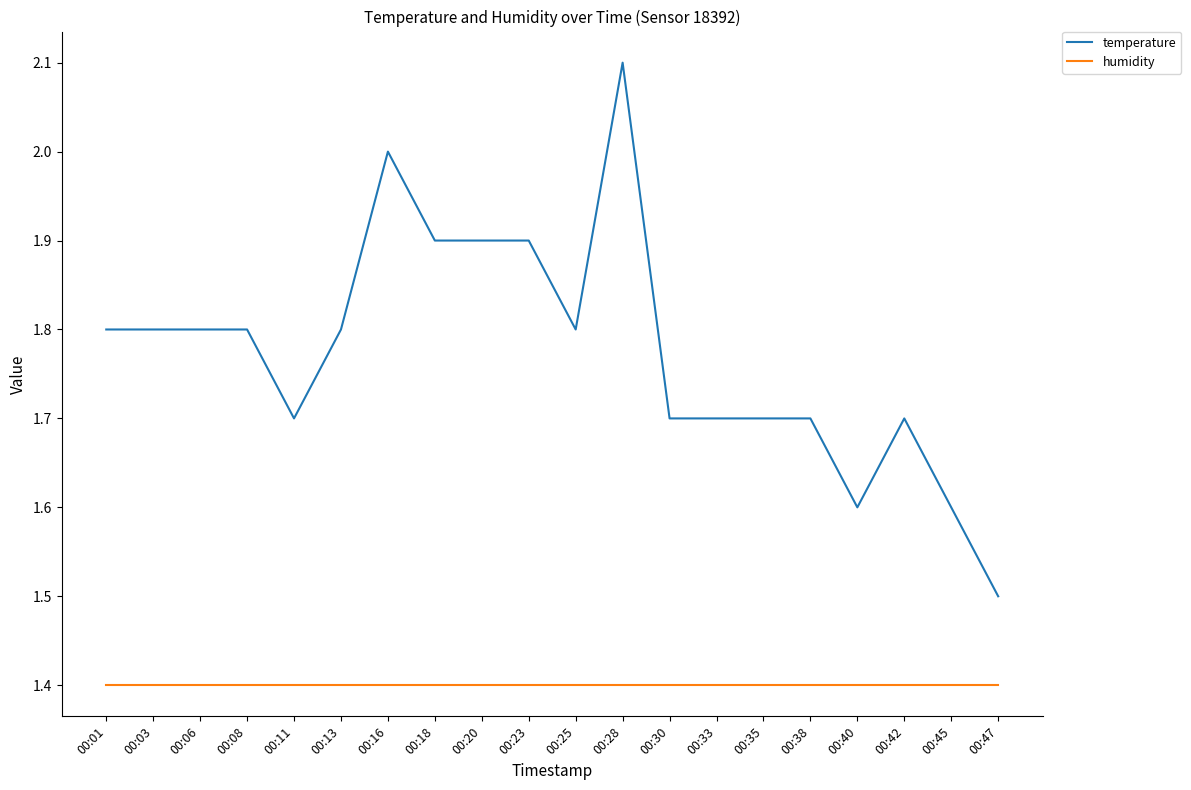

What are all the series names shown in the legend?

temperature, humidity